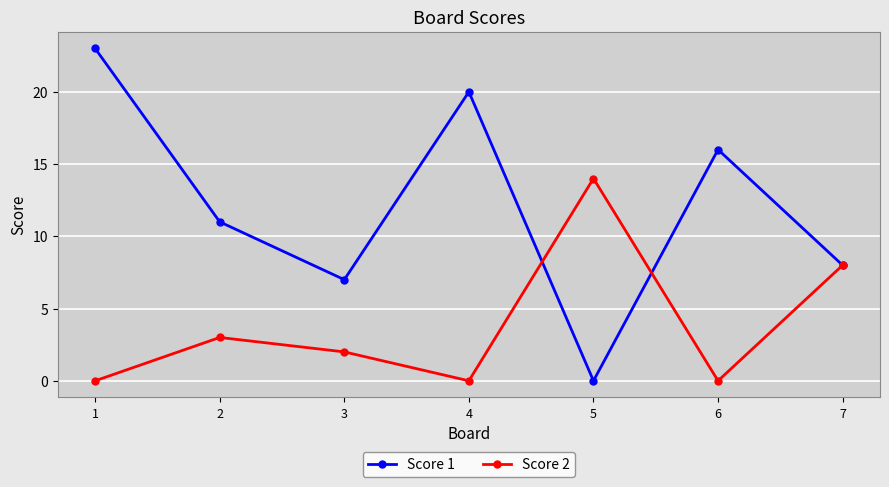

Which series changed the most between 1 and 4?

Score 1